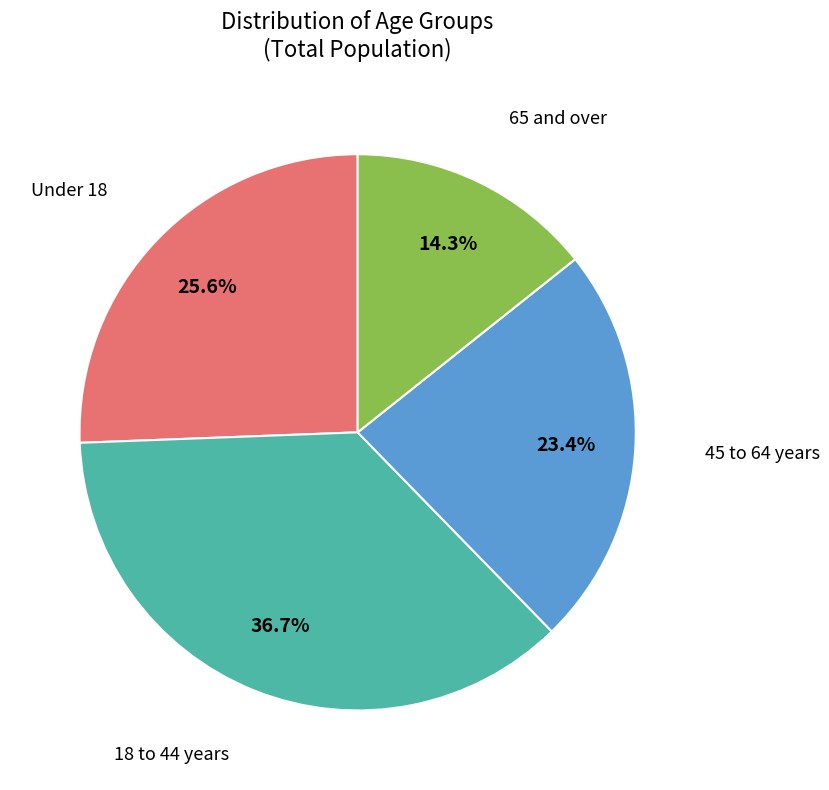

Does Under 18 account for over 50% of the chart?

No